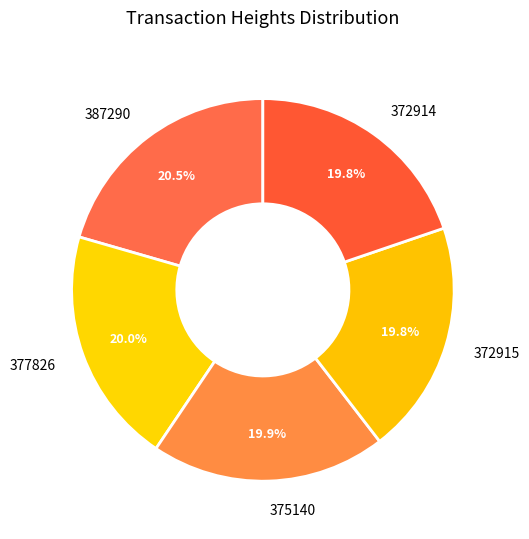

How many segments does this pie chart have?

5